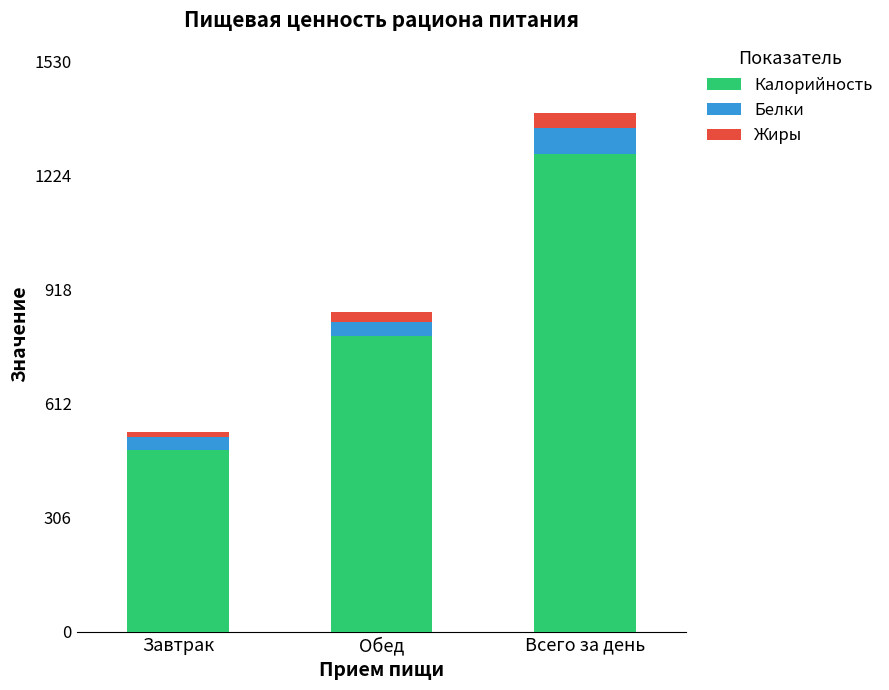

Count the number of data series in this chart.

3